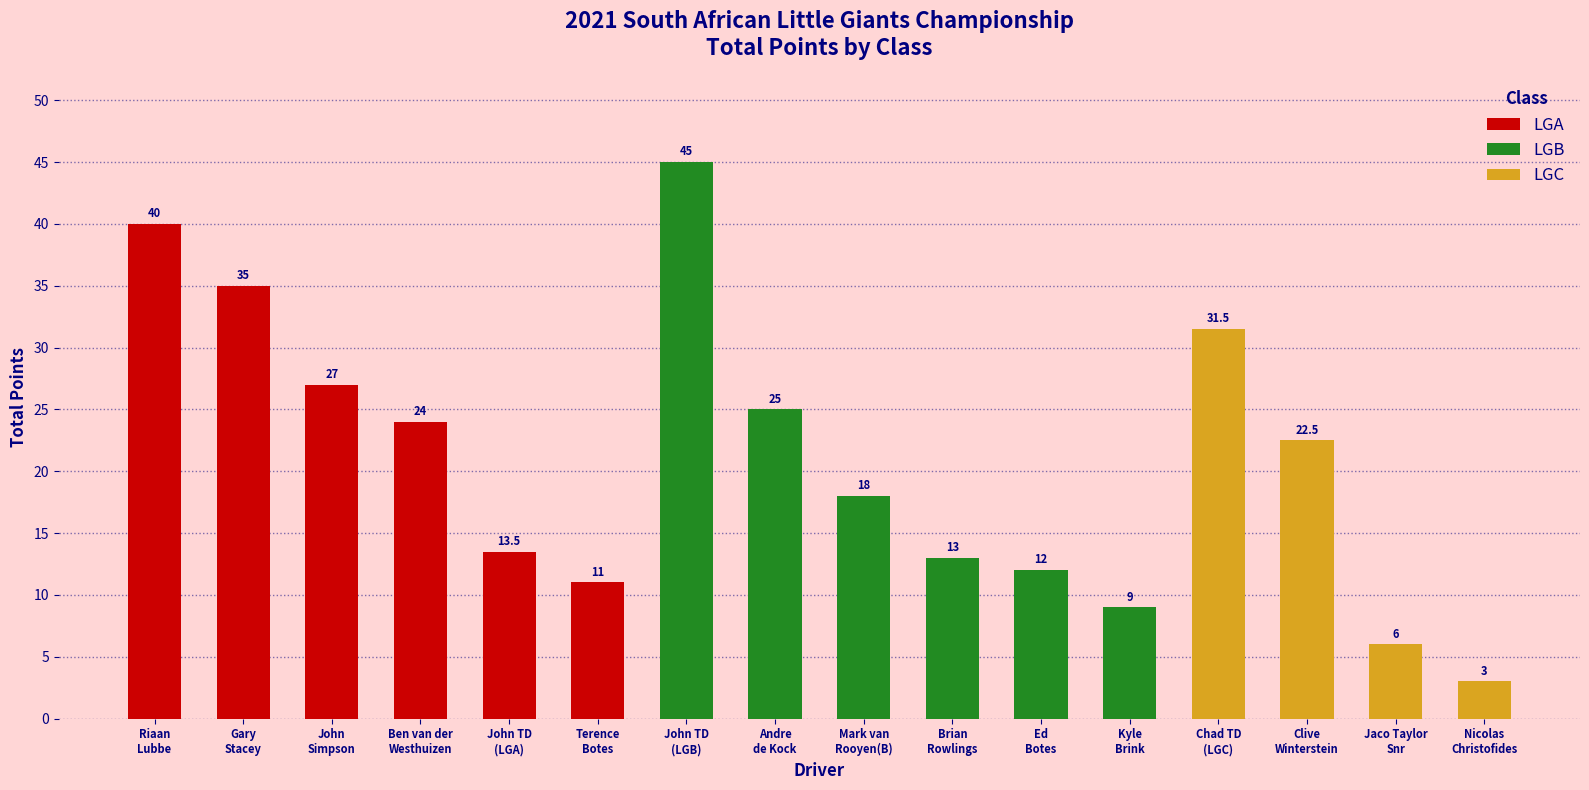

Reading left to right, list all the values displayed in this chart.

LGA: Riaan
Lubbe=40.0	Gary
Stacey=35.0	John
Simpson=27.0	Ben van der
Westhuizen=24.0	John TD
(LGA)=13.5	Terence
Botes=11.0	John TD
(LGB)=0.0	Andre
de Kock=0.0	Mark van
Rooyen(B)=0.0	Brian
Rowlings=0.0	Ed
Botes=0.0	Kyle
Brink=0.0	Chad TD
(LGC)=0.0	Clive
Winterstein=0.0	Jaco Taylor
Snr=0.0	Nicolas
Christofides=0.0
LGB: Riaan
Lubbe=0.0	Gary
Stacey=0.0	John
Simpson=0.0	Ben van der
Westhuizen=0.0	John TD
(LGA)=0.0	Terence
Botes=0.0	John TD
(LGB)=45.0	Andre
de Kock=25.0	Mark van
Rooyen(B)=18.0	Brian
Rowlings=13.0	Ed
Botes=12.0	Kyle
Brink=9.0	Chad TD
(LGC)=0.0	Clive
Winterstein=0.0	Jaco Taylor
Snr=0.0	Nicolas
Christofides=0.0
LGC: Riaan
Lubbe=0.0	Gary
Stacey=0.0	John
Simpson=0.0	Ben van der
Westhuizen=0.0	John TD
(LGA)=0.0	Terence
Botes=0.0	John TD
(LGB)=0.0	Andre
de Kock=0.0	Mark van
Rooyen(B)=0.0	Brian
Rowlings=0.0	Ed
Botes=0.0	Kyle
Brink=0.0	Chad TD
(LGC)=31.5	Clive
Winterstein=22.5	Jaco Taylor
Snr=6.0	Nicolas
Christofides=3.0